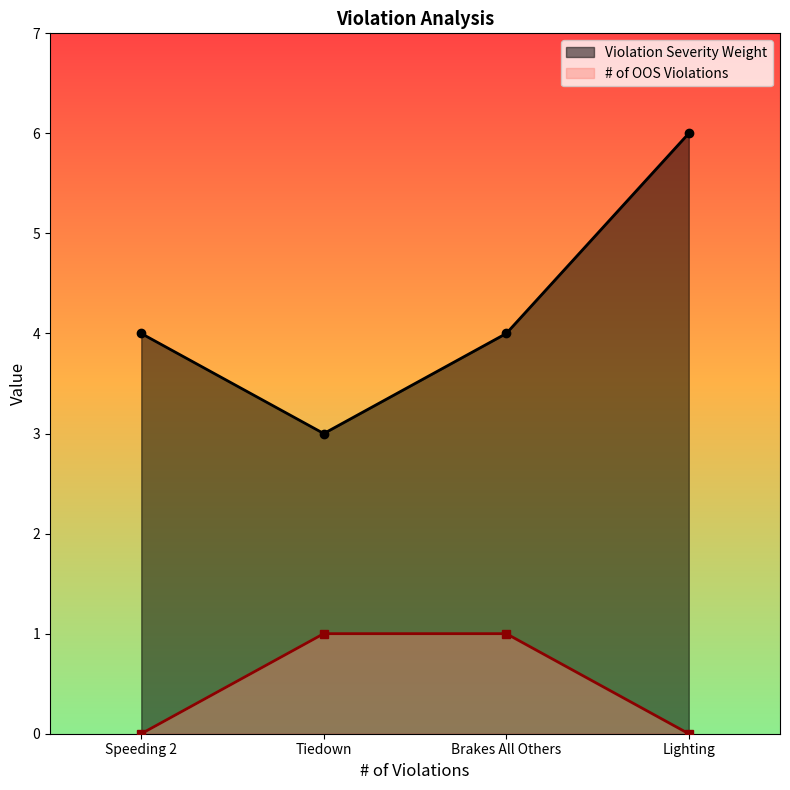

Does the chart have visible grid lines?

No